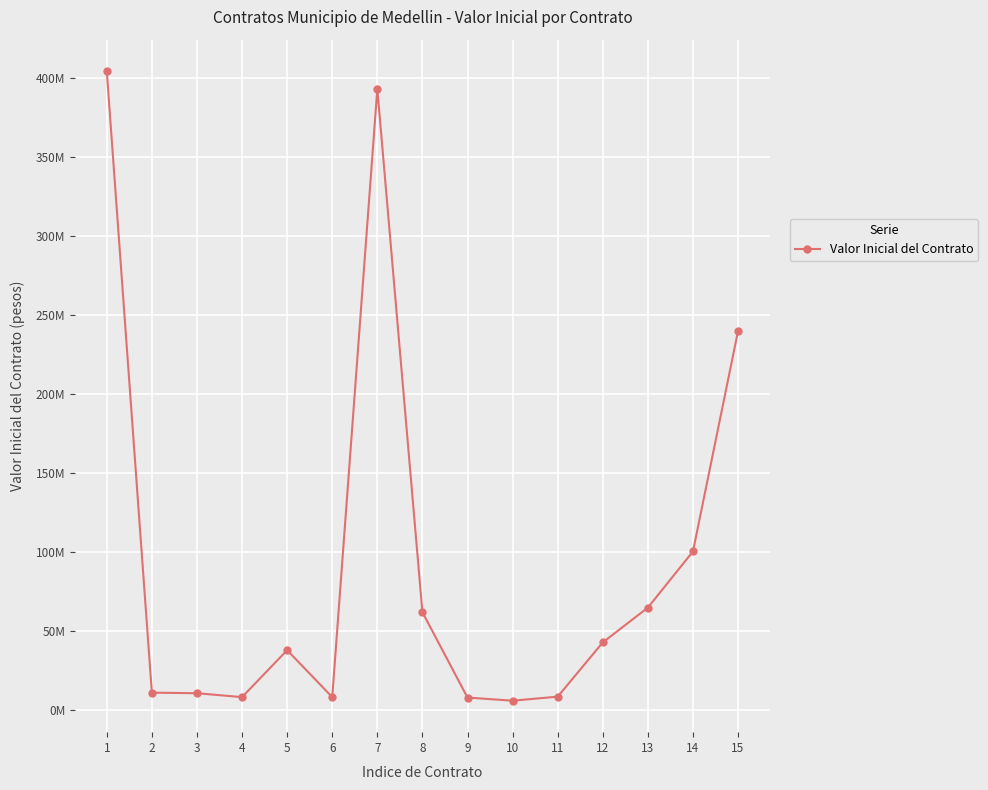

Does the chart have visible grid lines?

Yes